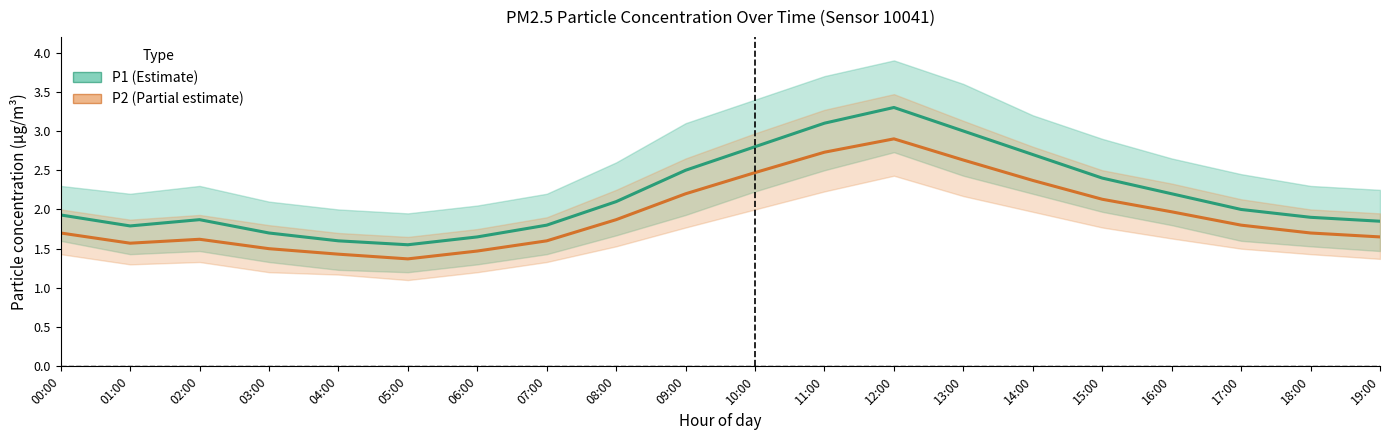

True or false: P1 and P2 cross at least once.

False